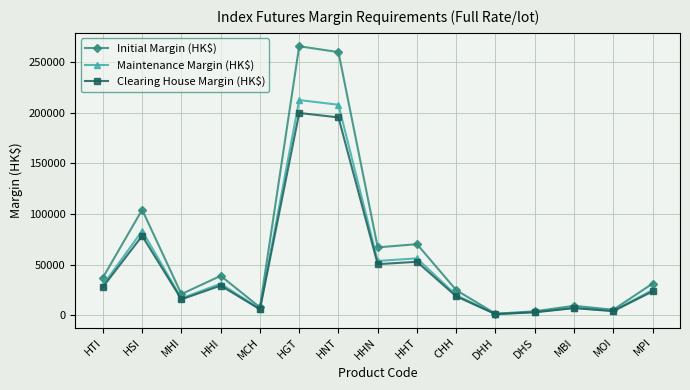

Which series has the largest total across all categories?

Initial Margin (HK$)